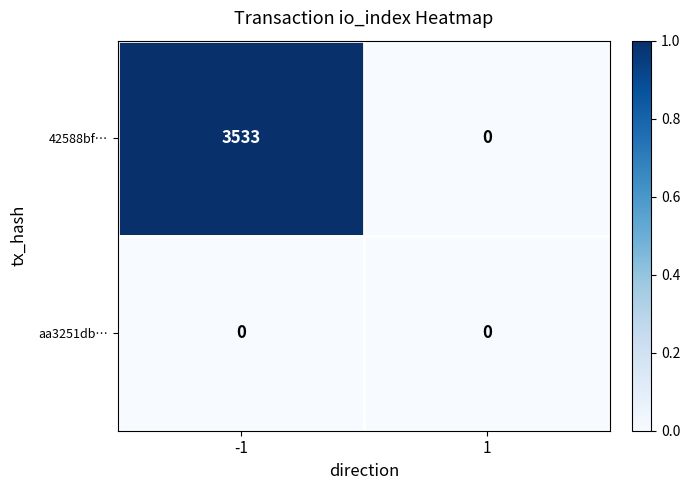

Reading right to left, list all the values displayed in this chart.

42588bf…: 0	3533
aa3251db…: 0	0